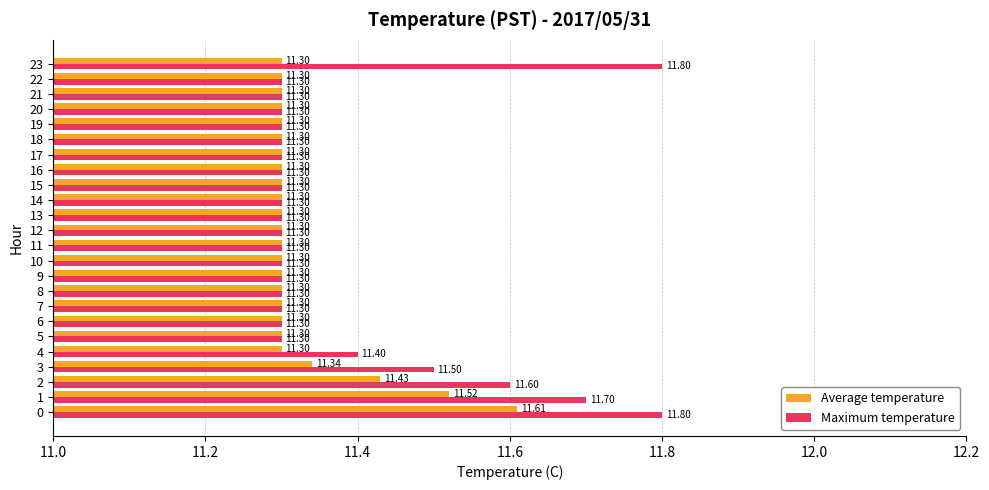

Which series has the widest spread of values?

Maximum temperature